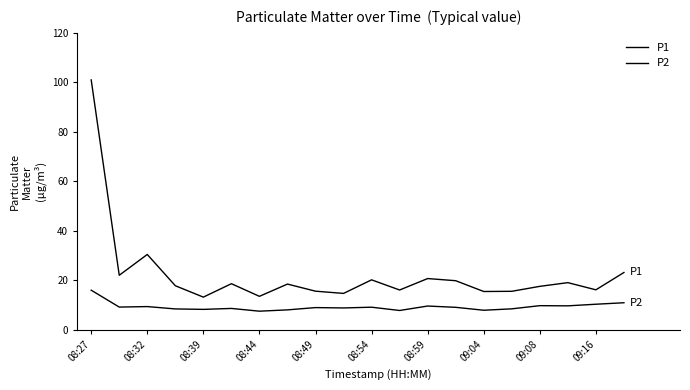

Is this an area chart (filled region under the line)?

No